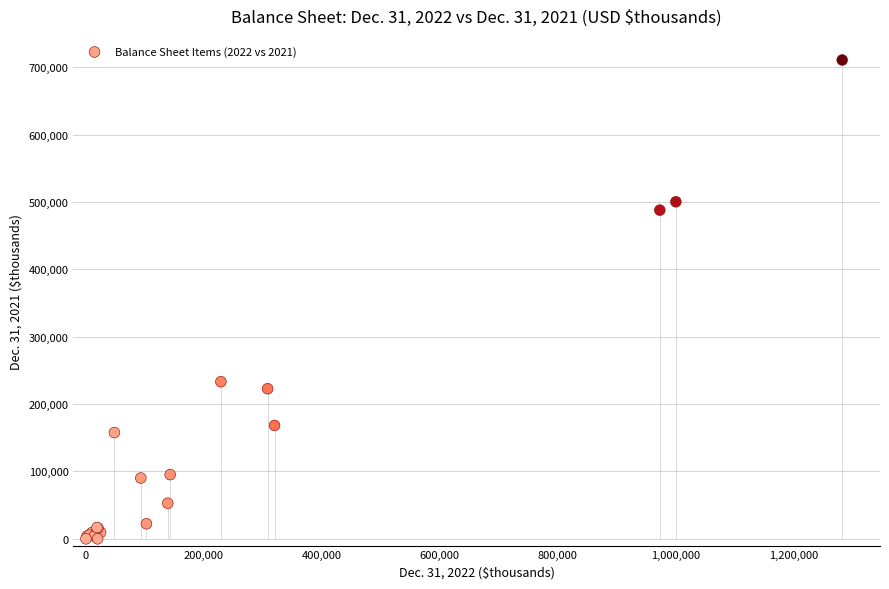

What Y value in the scatter plot is closest to 355380?

233223